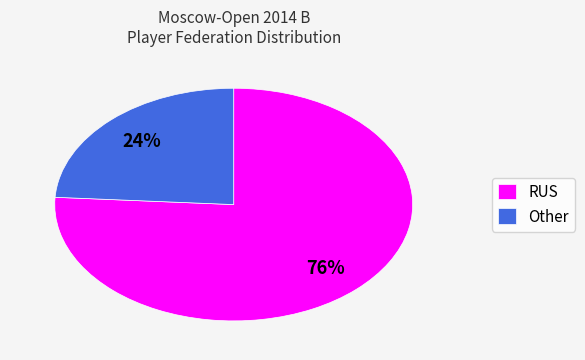

Rank the categories by value from lowest to highest.

Other, RUS